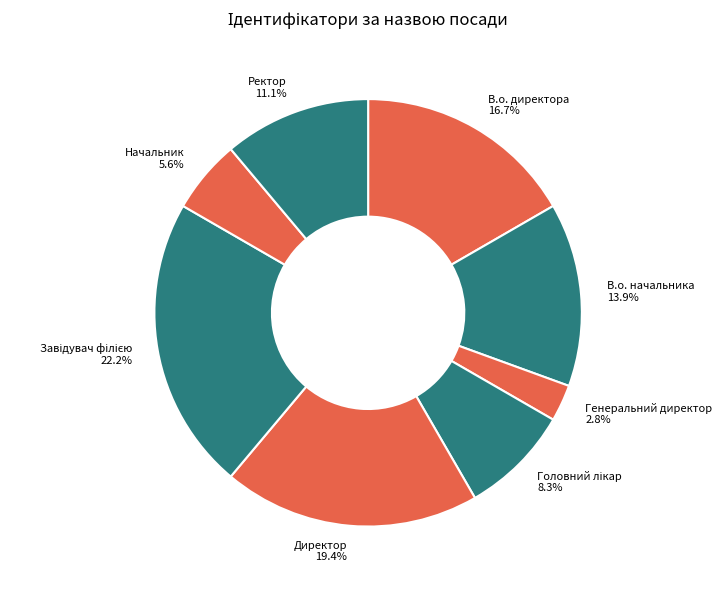

How many slices are in this pie chart?

8